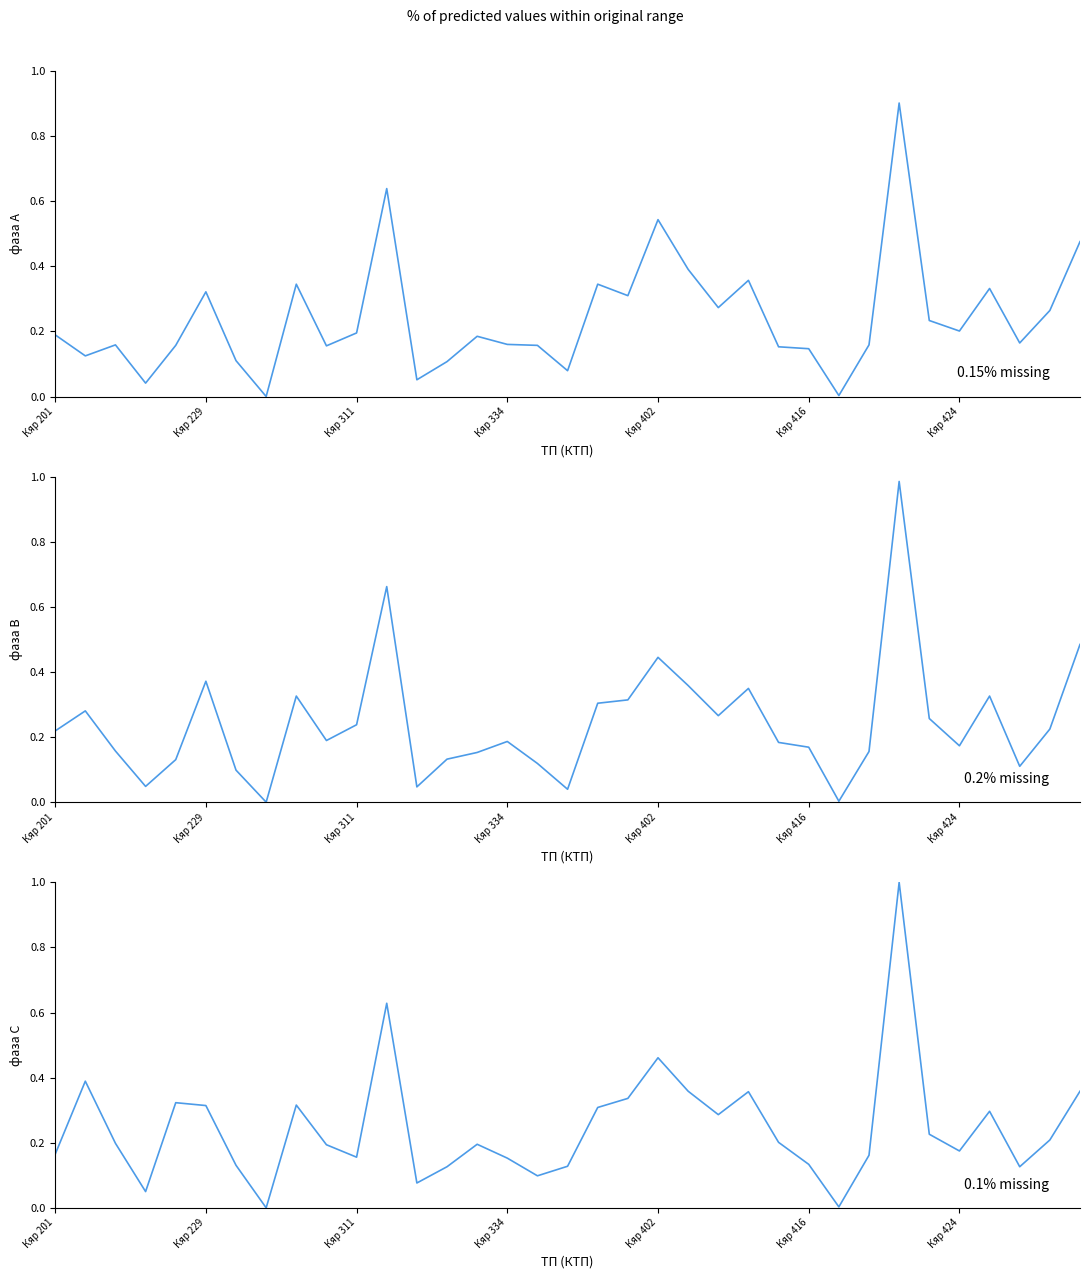

What is the value of the фаза А point at the 17th from the left?

0.2